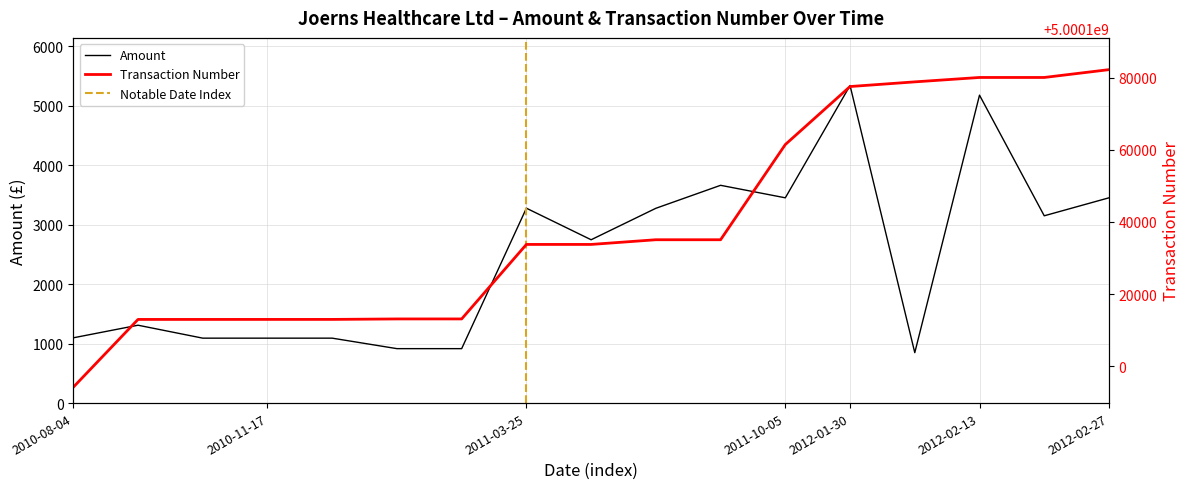

What is the label of the 14th point from the left?

2012-02-08